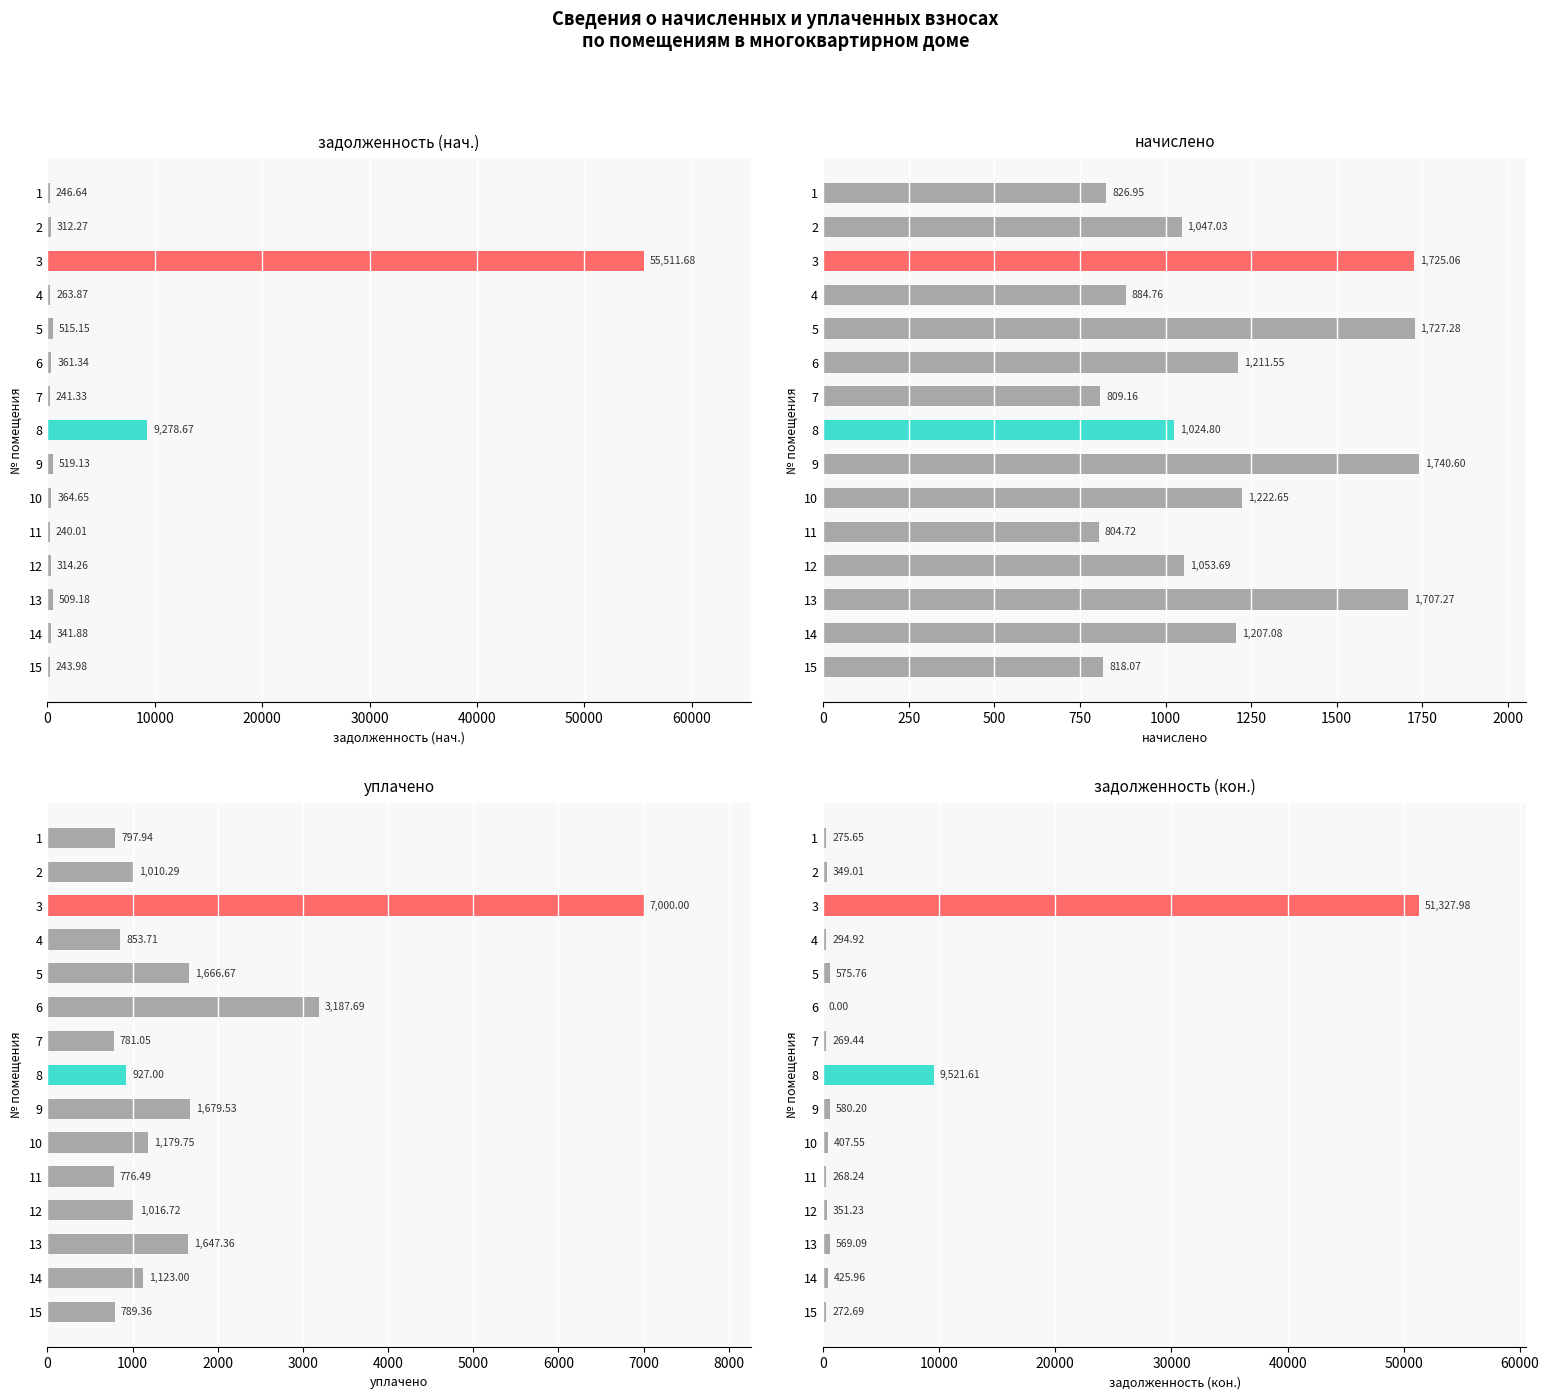

Does the chart contain stacked bars?

No